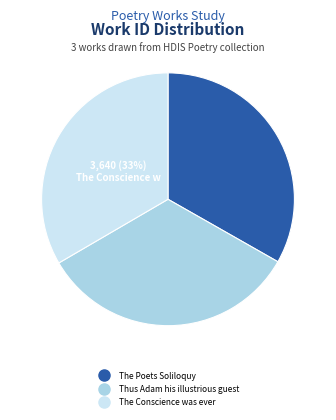

To the nearest percent, what is the average slice percentage?

33%